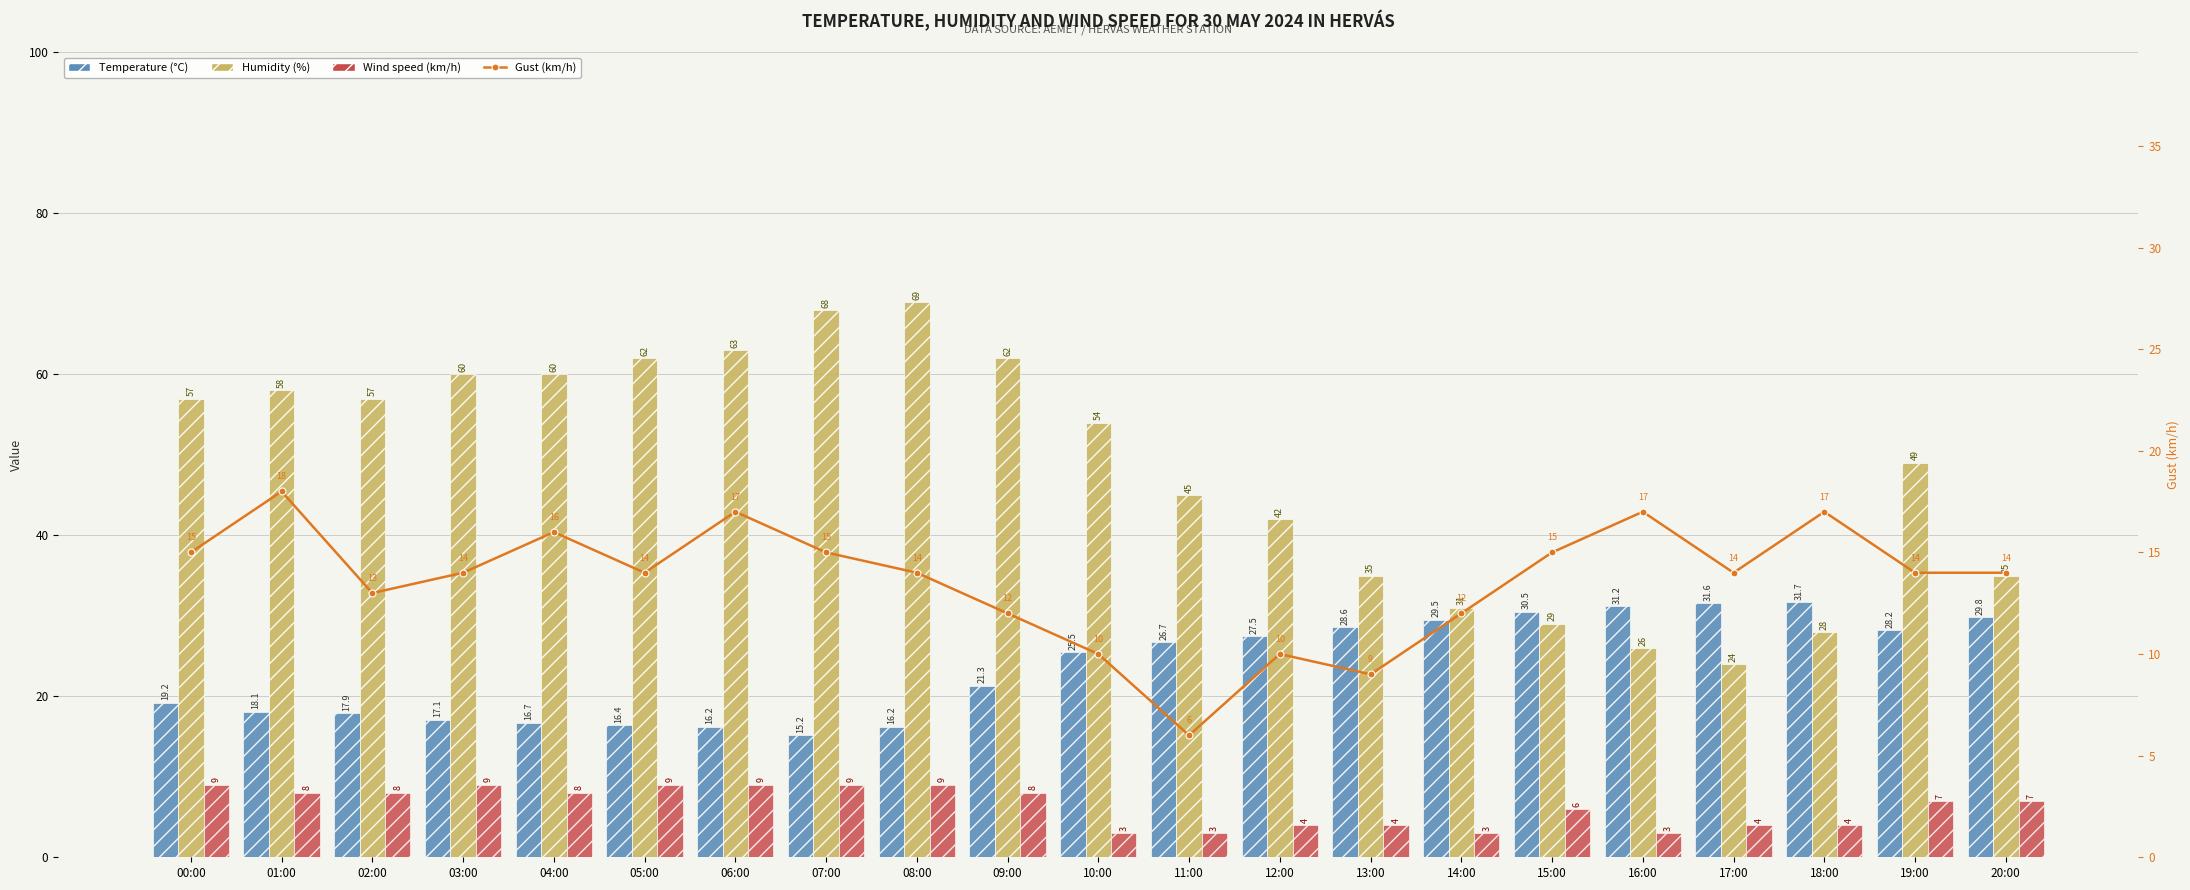

True or false: Wind speed (km/h) has a value of 9.0 at 06:00.

True